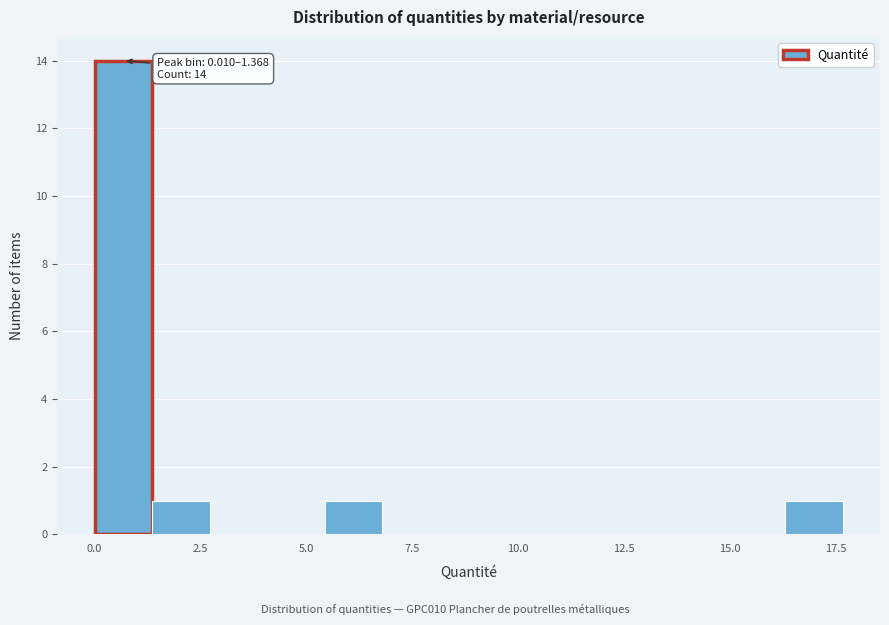

Read against the x-axis, roughly where is the centre of the tallest bar?

0.5